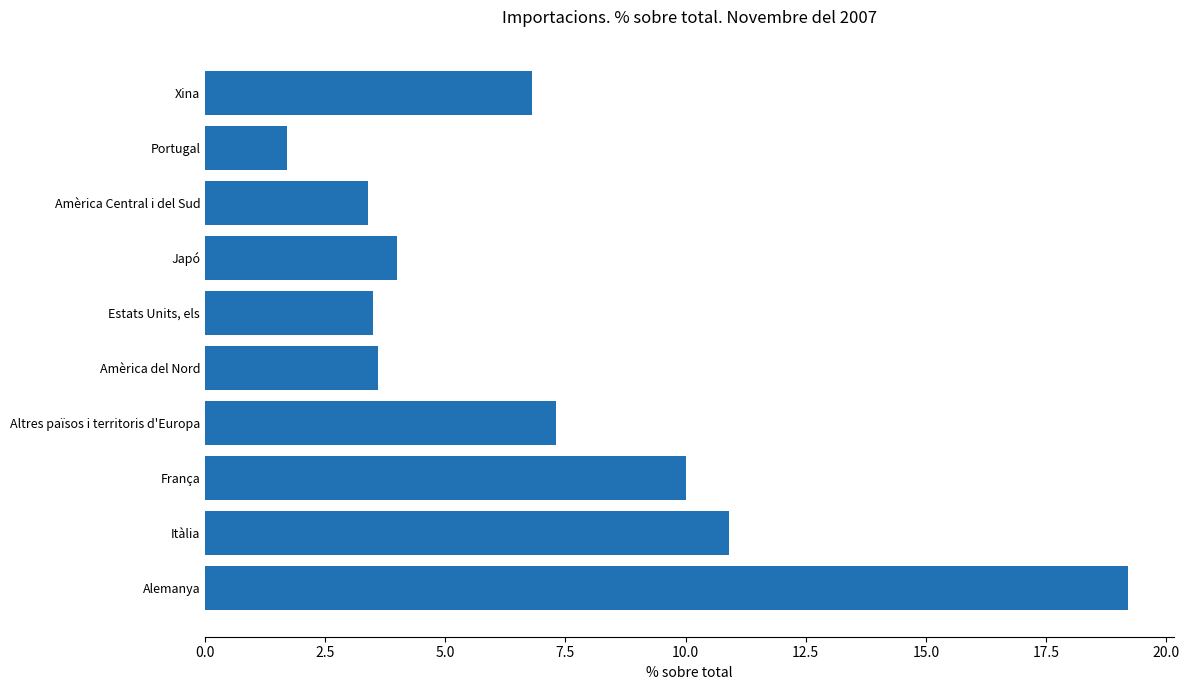

What value does the data have at Itàlia?

10.9